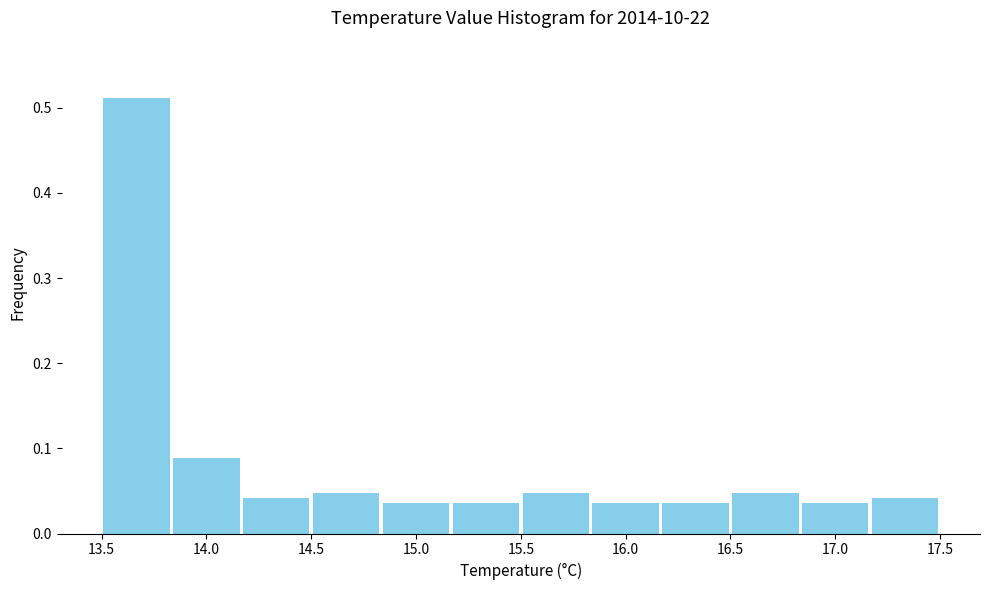

Reading left to right, transcribe this chart: for each bar, give the range it covers on the x-axis and its height. Neither the bar edges nor the heights are printed on the chart, so give them approximately, as read against the axes.

13.50 to 13.85: 0.51
13.85 to 14.15: 0.09
14.15 to 14.50: 0.04
14.50 to 14.85: 0.05
14.85 to 15.15: 0.04
15.15 to 15.50: 0.04
15.50 to 15.85: 0.05
15.85 to 16.15: 0.04
16.15 to 16.50: 0.04
16.50 to 16.85: 0.05
16.85 to 17.15: 0.04
17.15 to 17.50: 0.04